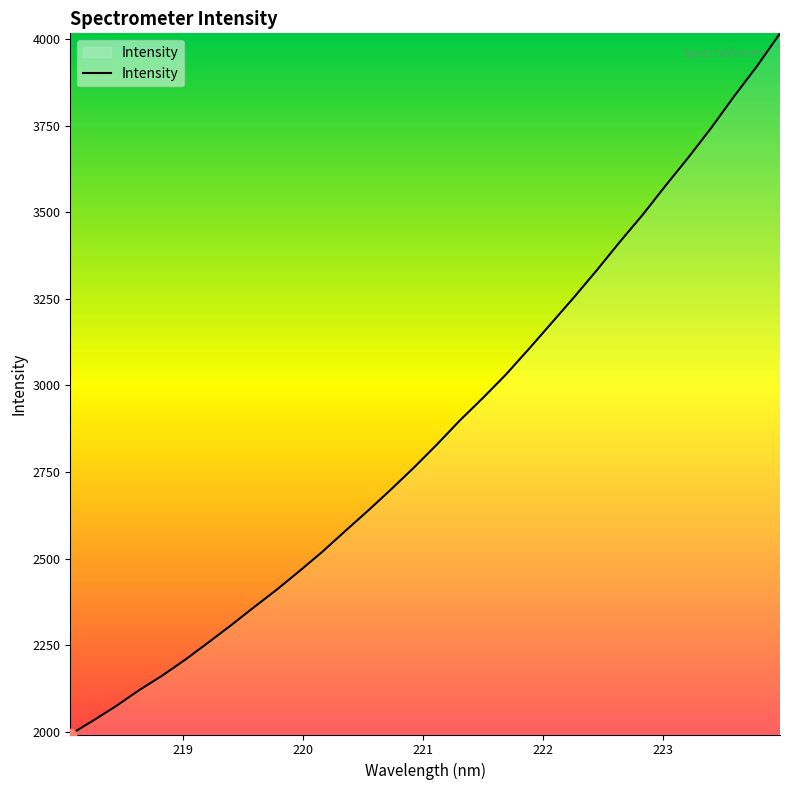

What is the difference between the maximum and minimum values?

2024.0